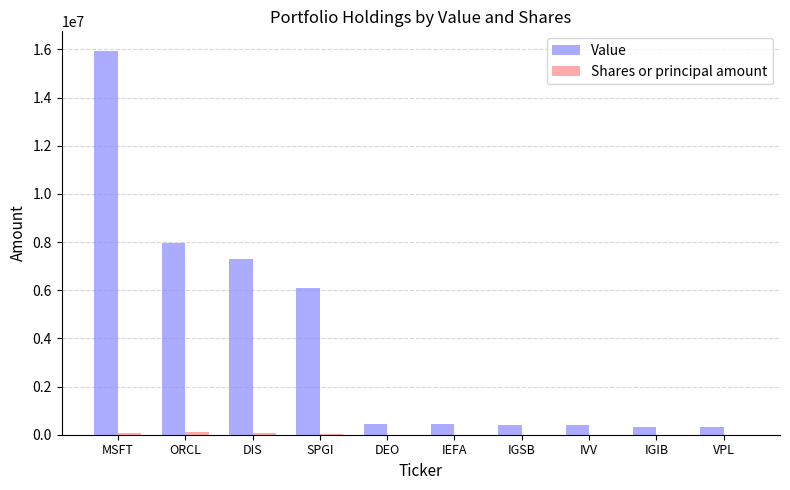

Does the chart contain stacked bars?

No